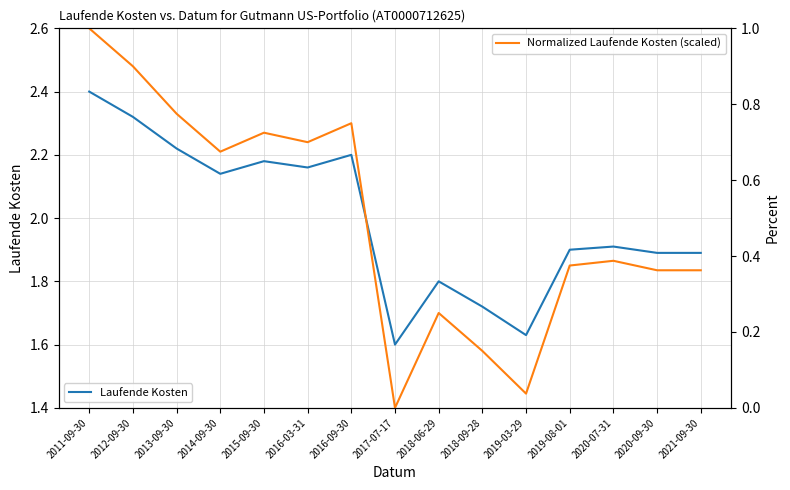

How many Laufende Kosten values are between 1 and 2?

8